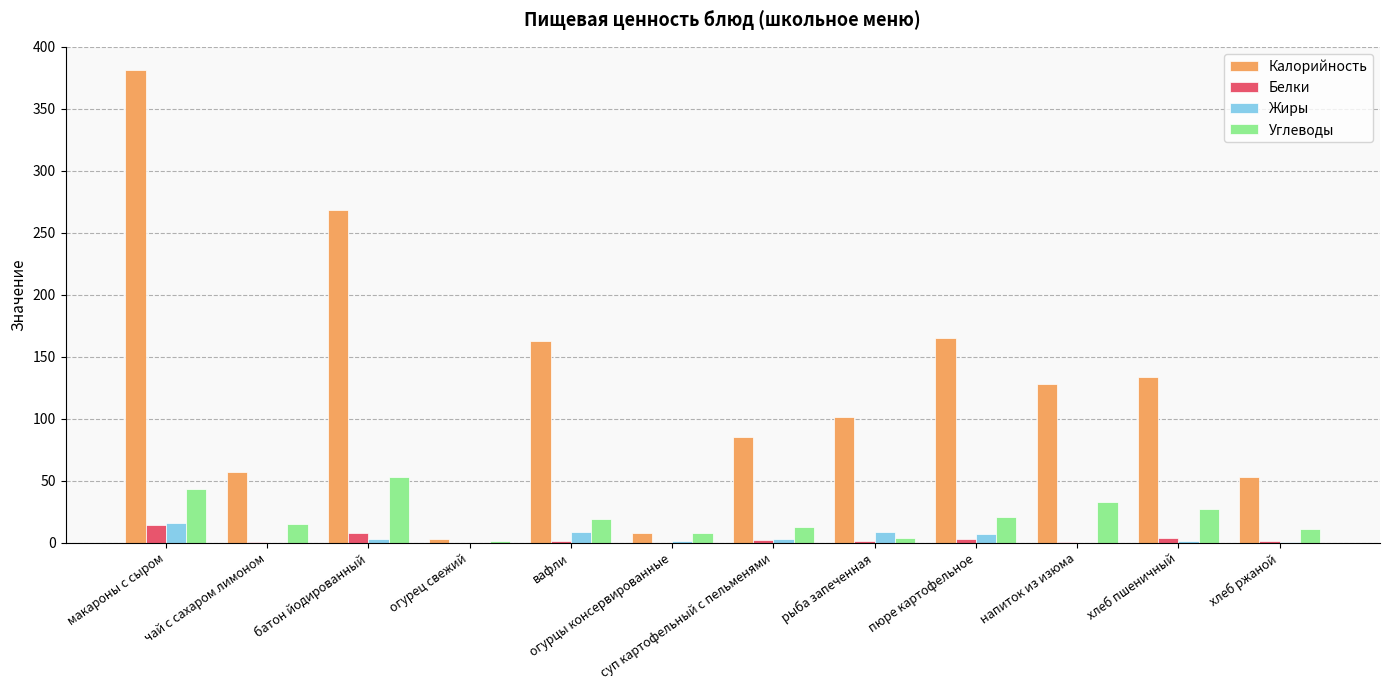

Which series has the largest total across all categories?

Калорийность